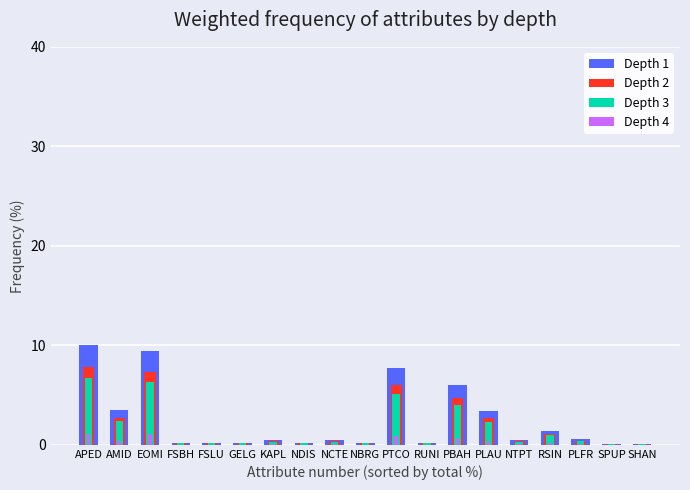

How many bars are there in total?

76